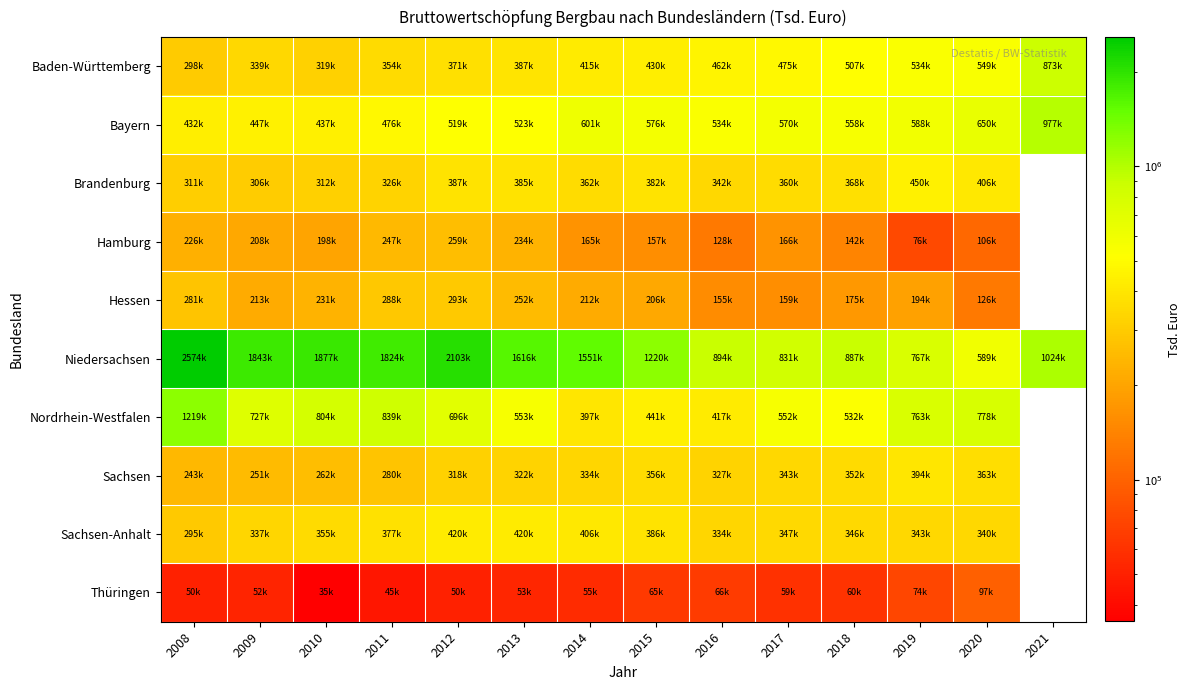

What is the approximate value of Niedersachsen at 2020?

589881.0